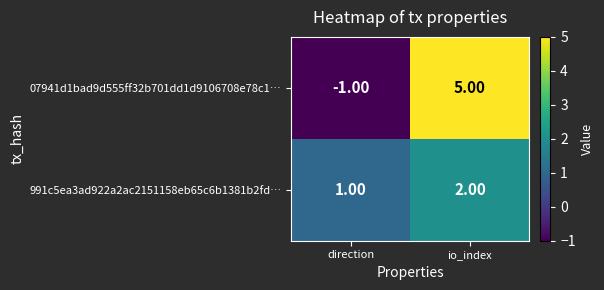

Which label corresponds to the smallest value in the chart?

direction